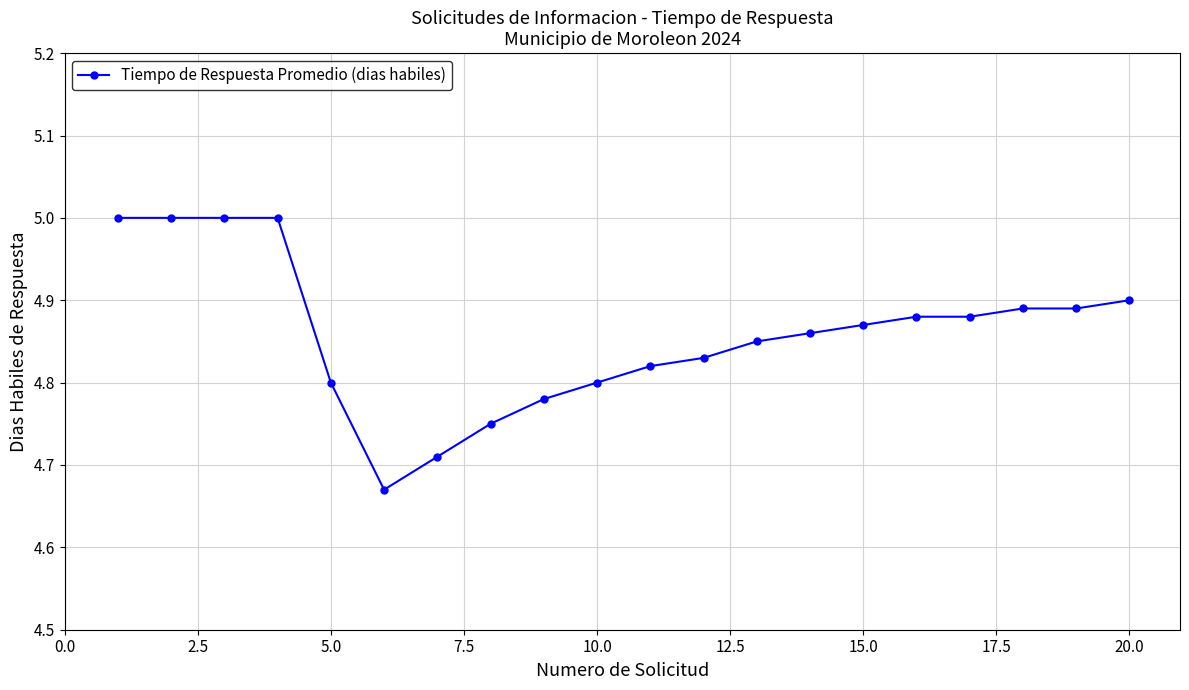

How many values are between 4 and 5?

20